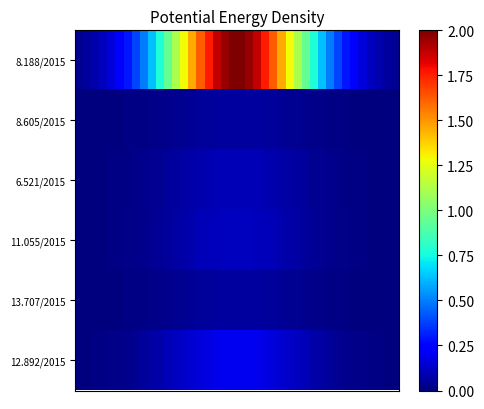

Which series has the largest total across all categories?

8.188/2015